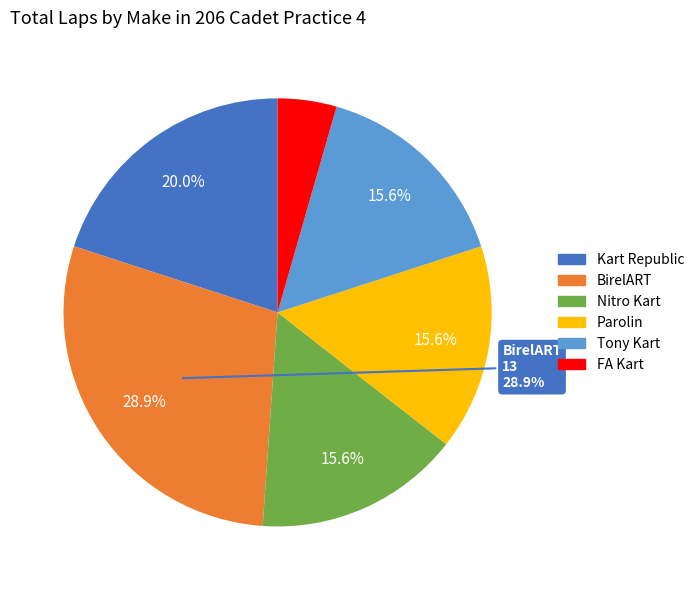

Does any single category account for the majority?

No